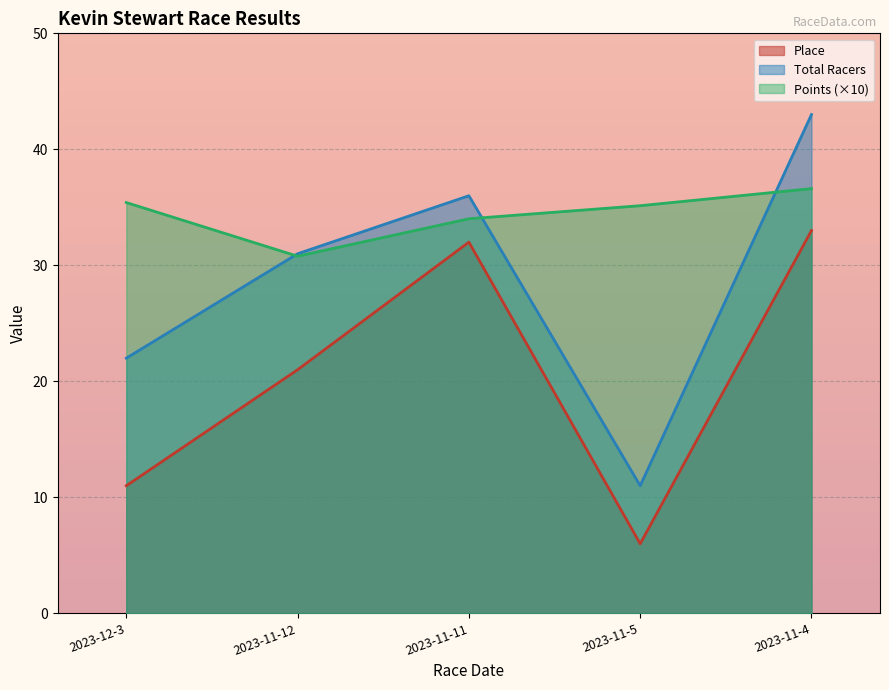

At which category is the sum across all series the highest?

2023-11-4